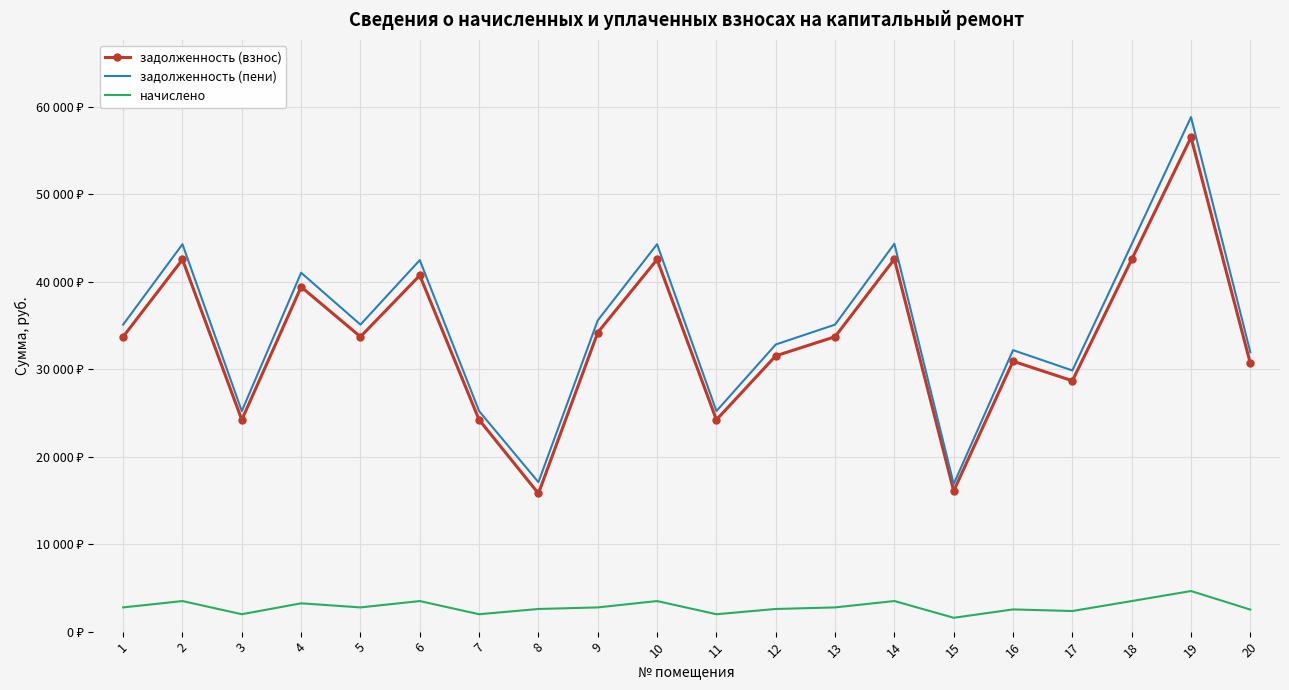

What is the sum of all задолженность (взнос) values?

668455.4